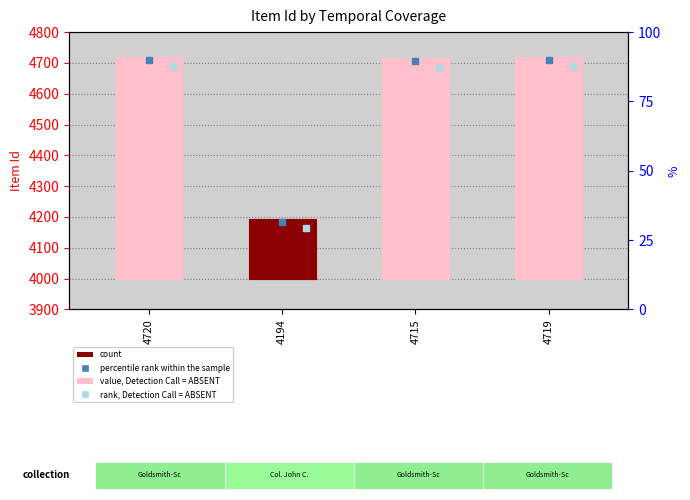

Between 4720 and 4194, which is larger?

4720